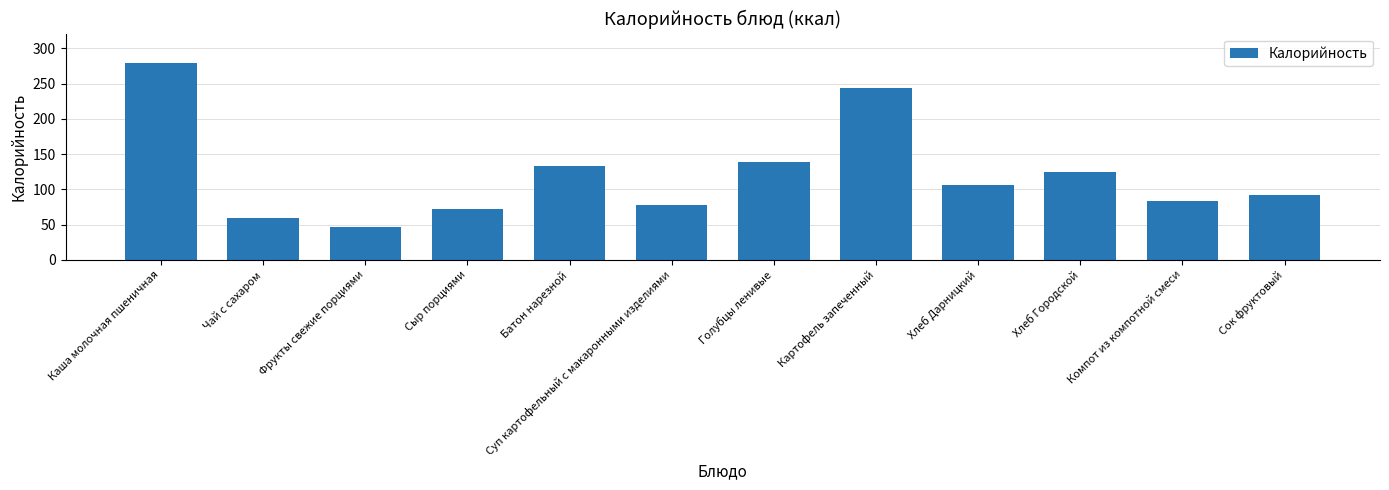

What is the greatest value displayed?

279.0